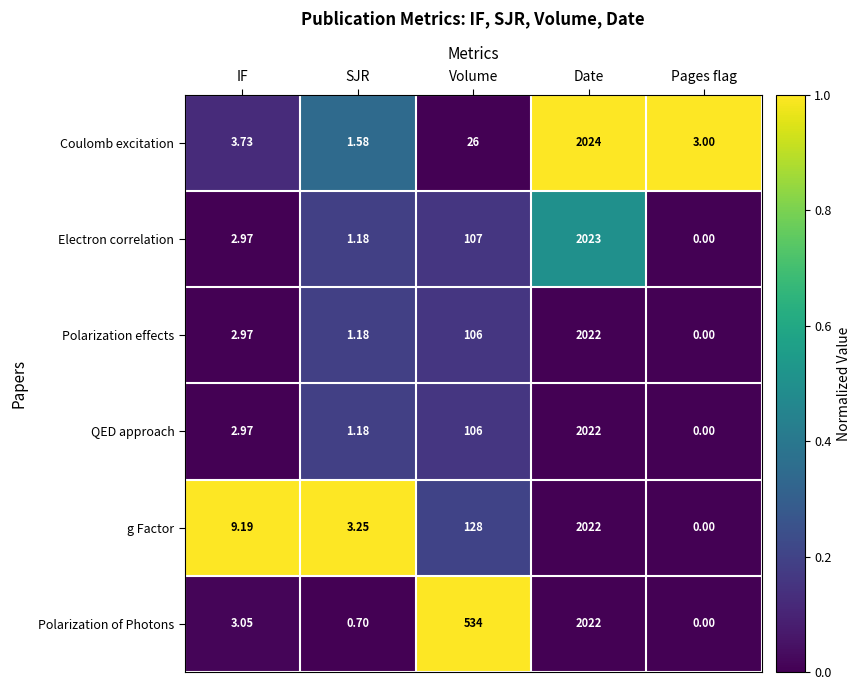

Which series has the largest total across all categories?

Polarization of Photons